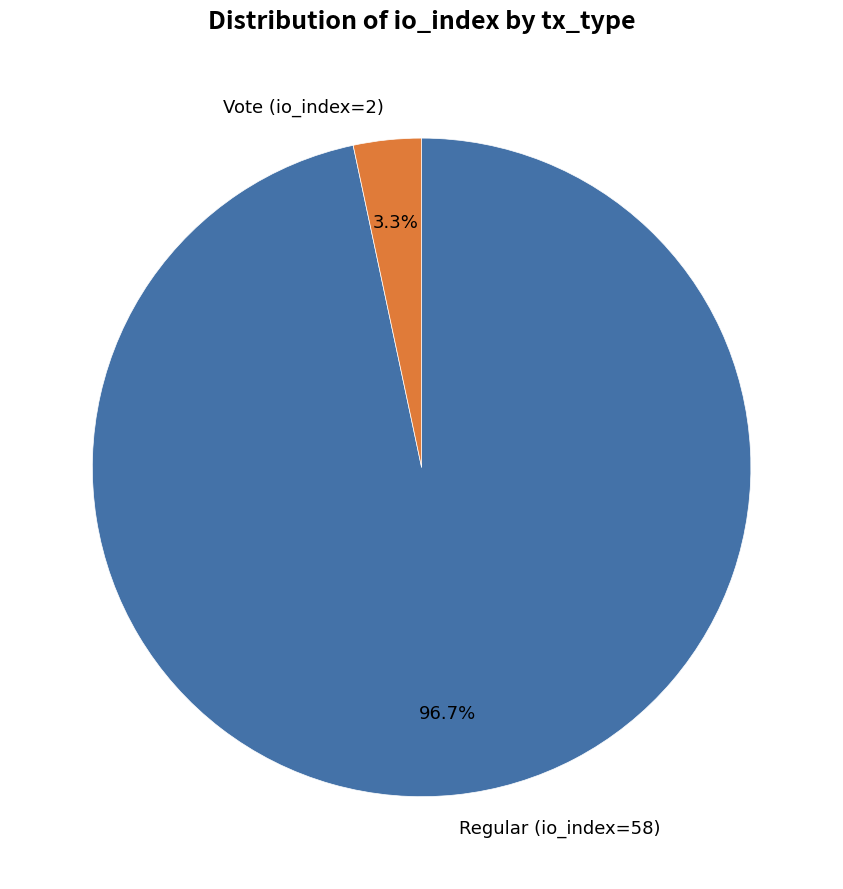

Rank the categories by value from highest to lowest.

Regular (io_index=58), Vote (io_index=2)